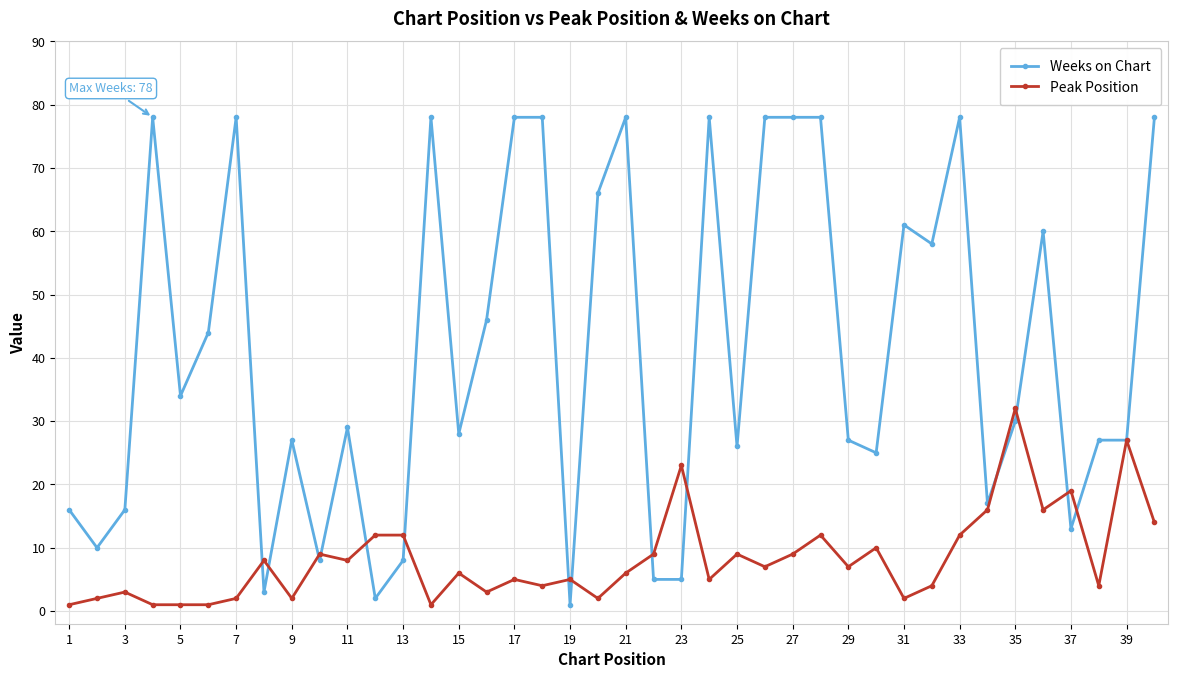

At how many categories does at least one series exceed 41?

18